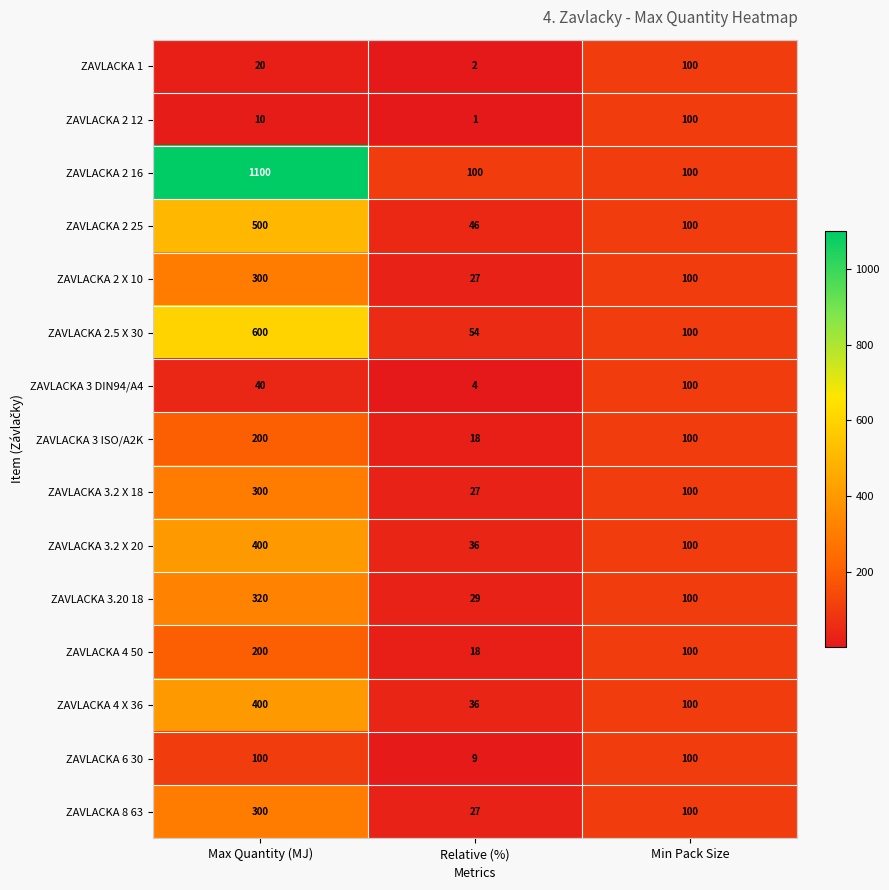

Which series has the largest range (max minus min)?

ZAVLACKA 2 16